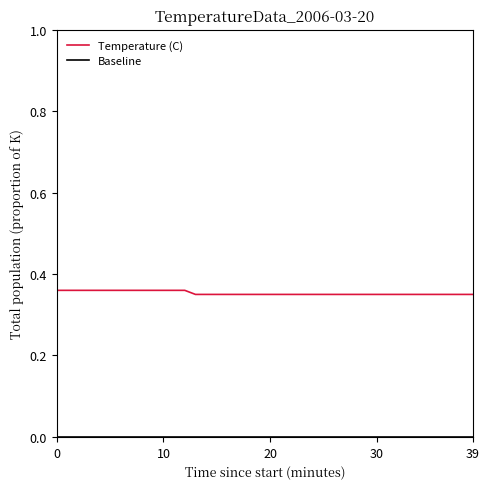

Which series has the largest total across all categories?

Temperature (C)